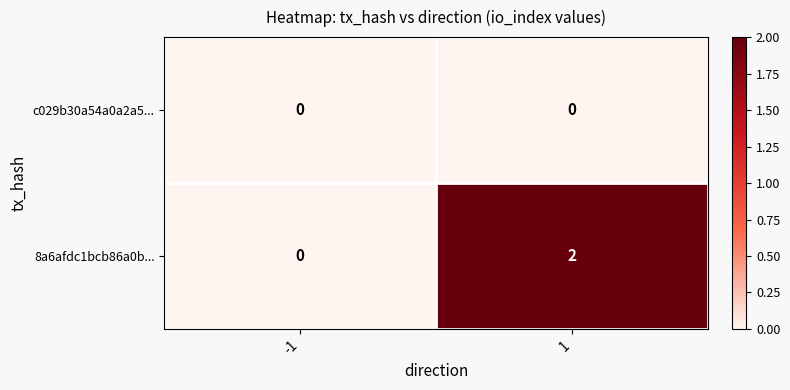

Which series has the largest total across all categories?

8a6afdc1bcb86a0b...